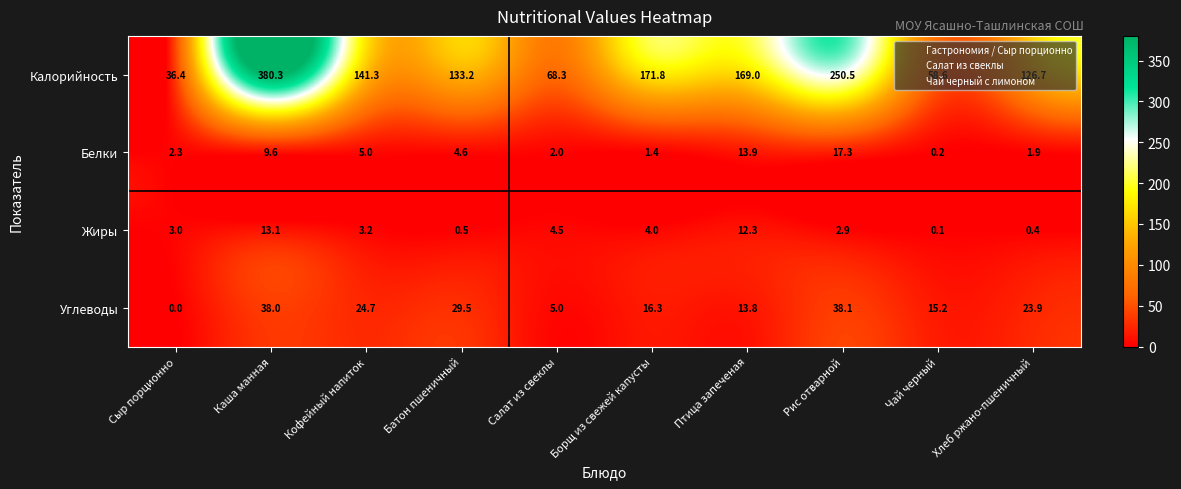

The Белки series shows 1.1 at Салат из свеклы. True or false?

False